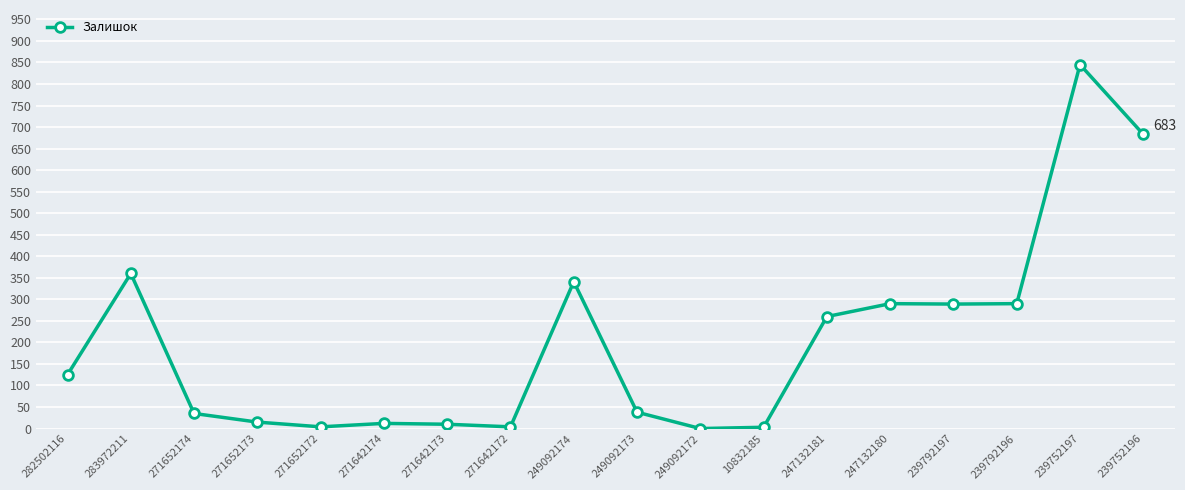

Is this an area chart (filled region under the line)?

No